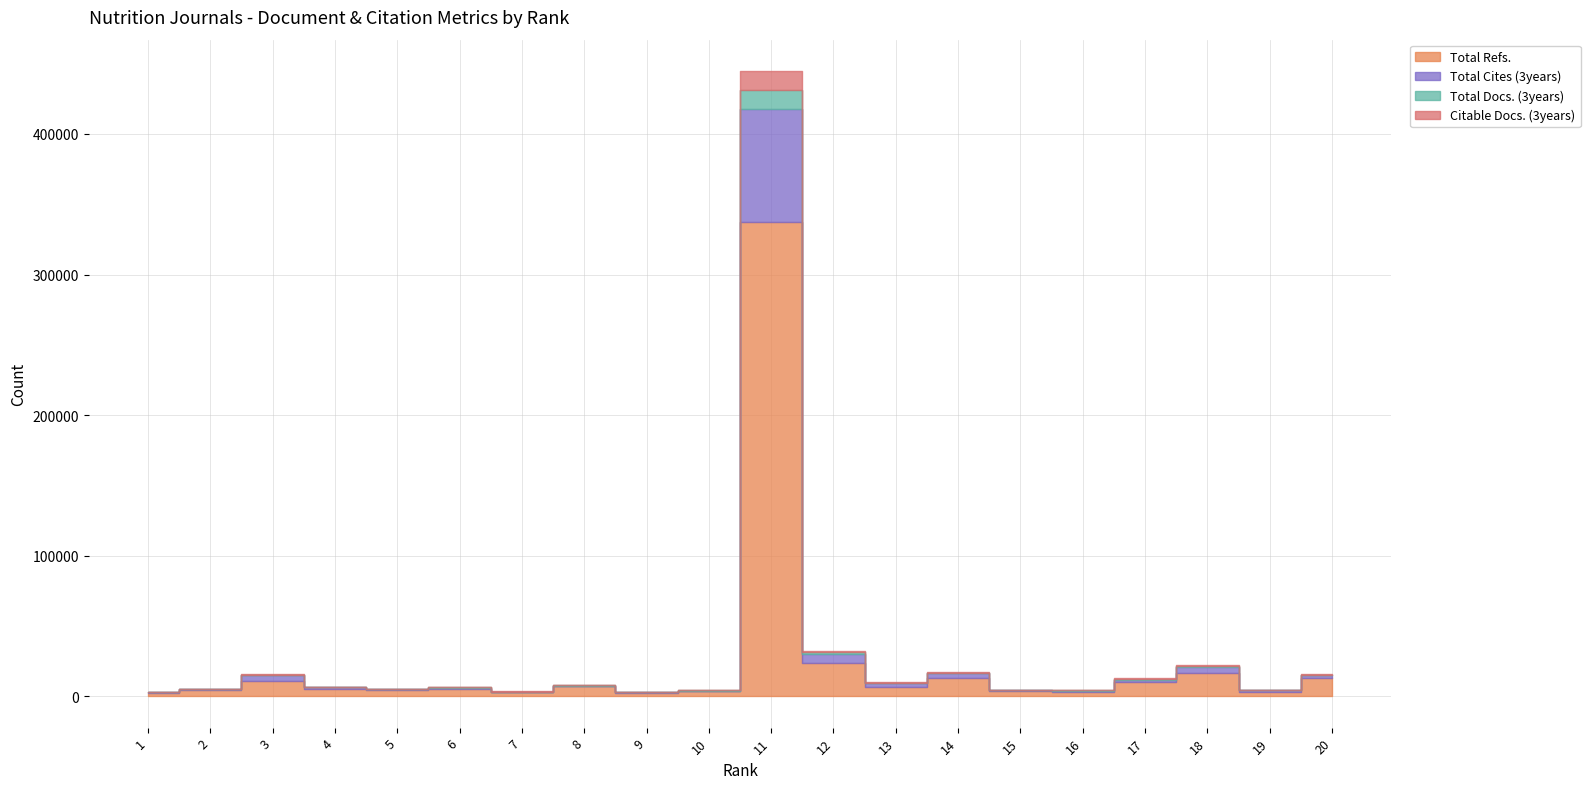

The Total Cites (3years) series shows 3786 at 13. True or false?

False